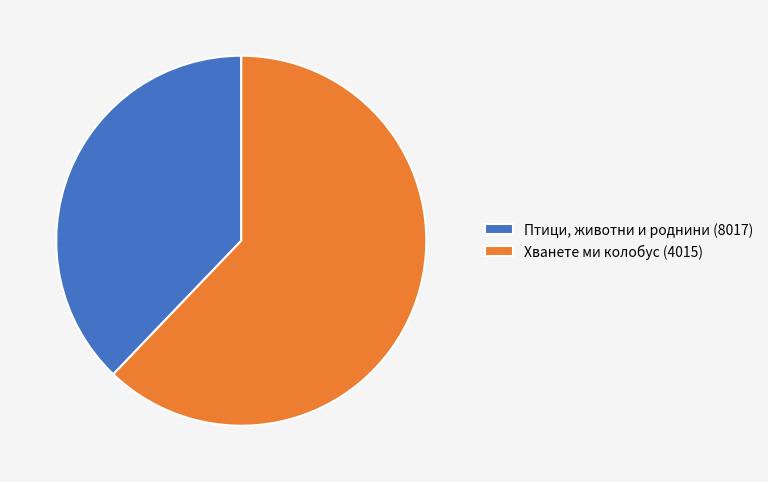

The Птици, животни и роднини (8017) slice represents 27% of the pie. True or false?

False